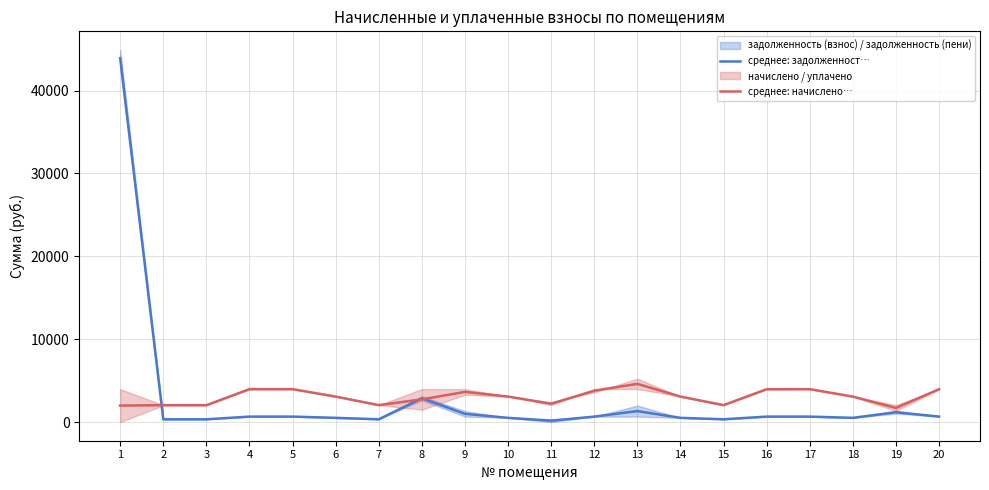

Does the chart display data point markers on the line(s)?

No